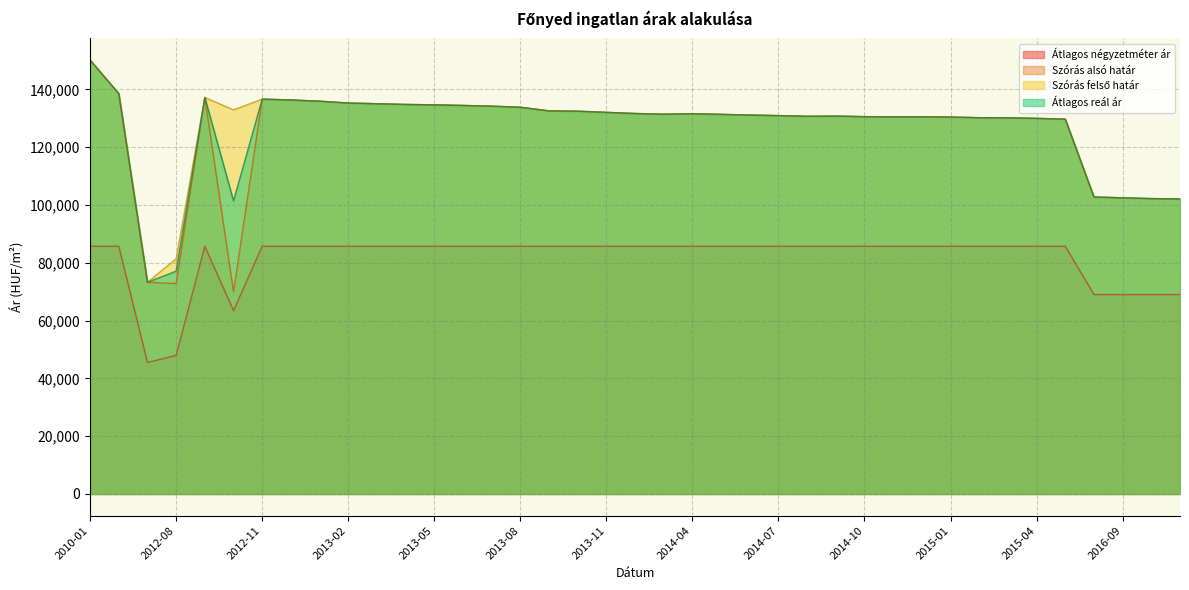

True or false: Átlagos reál ár and Szórás alsó határ cross at least once.

False